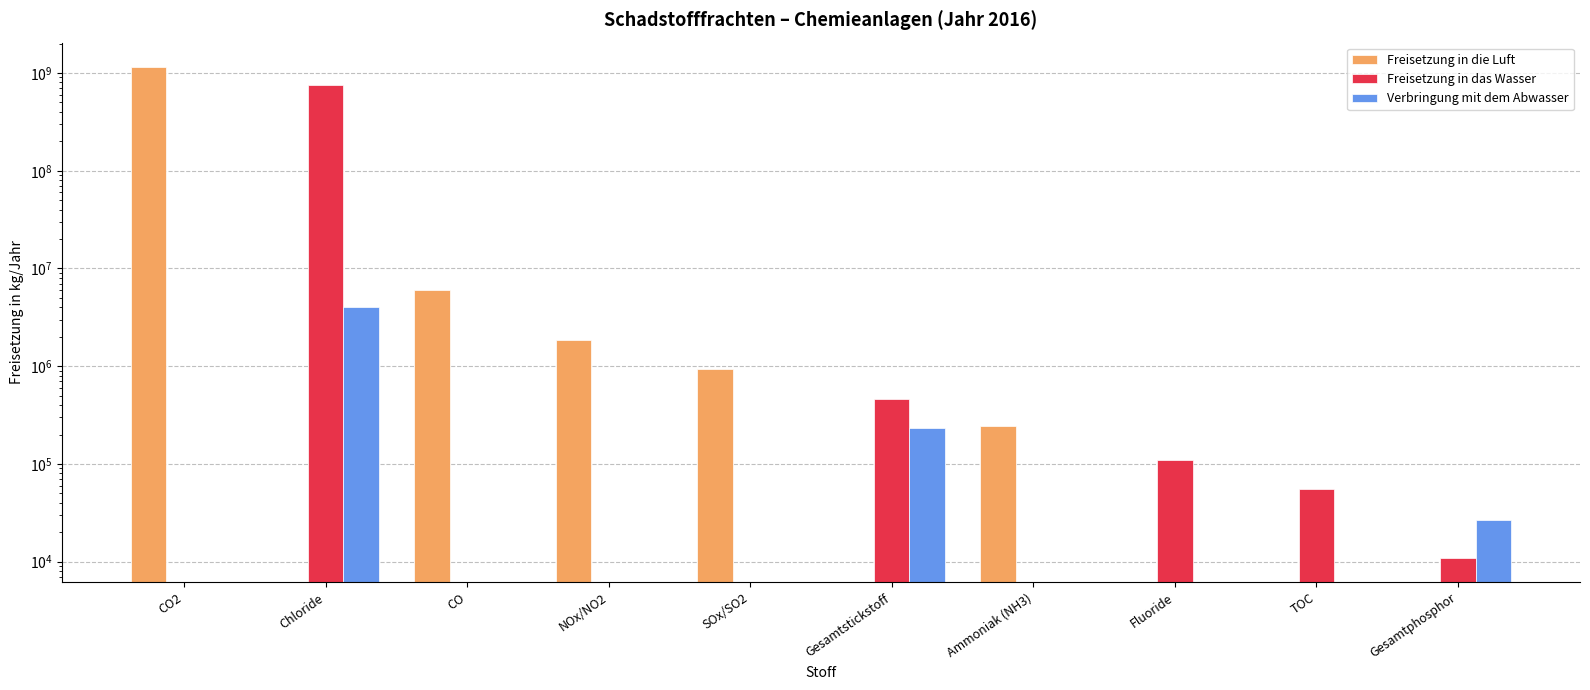

Which category has the lowest value in the Verbringung mit dem Abwasser series?

CO2